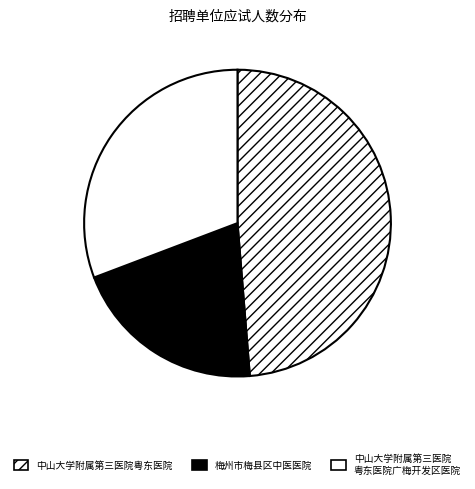

To the nearest percent, what is the difference between the largest and smallest slice percentages?

28%